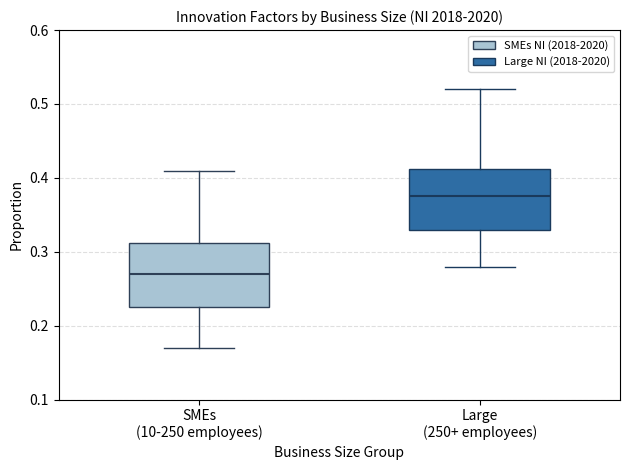

Where does the lower whisker of the box for Large (250+ employees) end on the y-axis? The values are not printed on the chart, so give them approximately, as read against the axis.

0.28